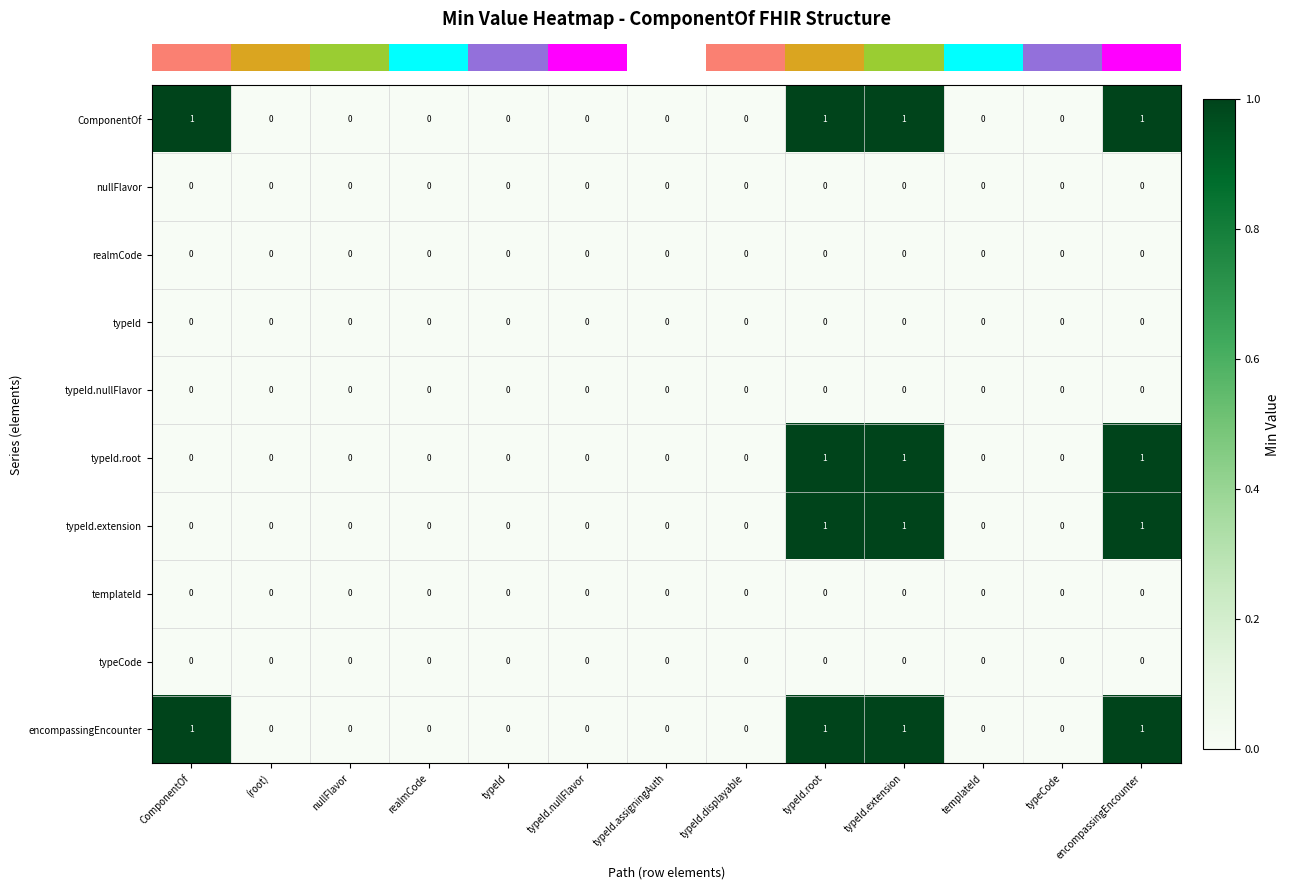

The value of typeId.root at typeCode is -1. True or false?

False